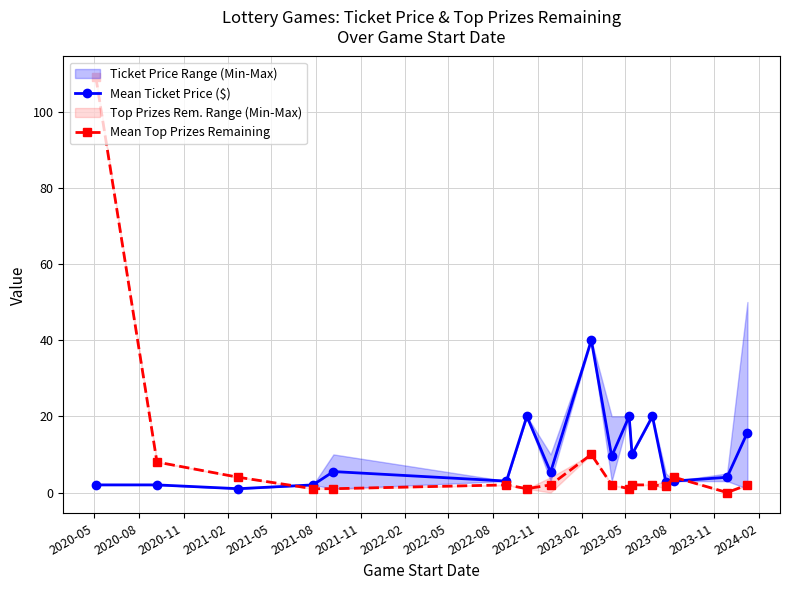

Which series ends up on top after the final intersection of Mean Ticket Price ($) and Mean Top Prizes Remaining?

Mean Ticket Price ($)